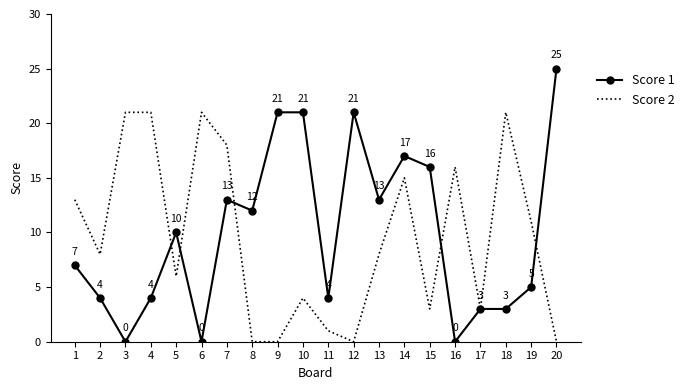

What is the sum of the Score 1 values at 11 and 8?

16